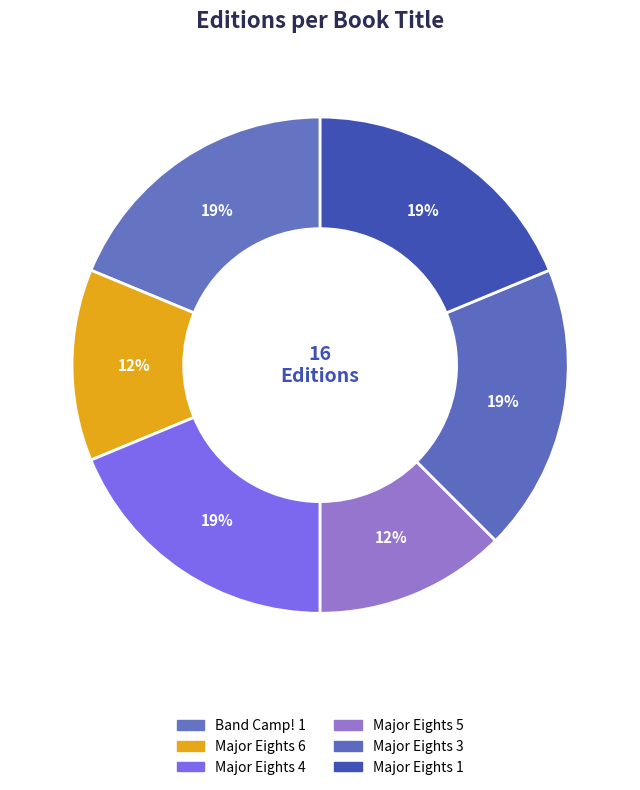

True or false: Major Eights 3 accounts for 19% of the total.

True